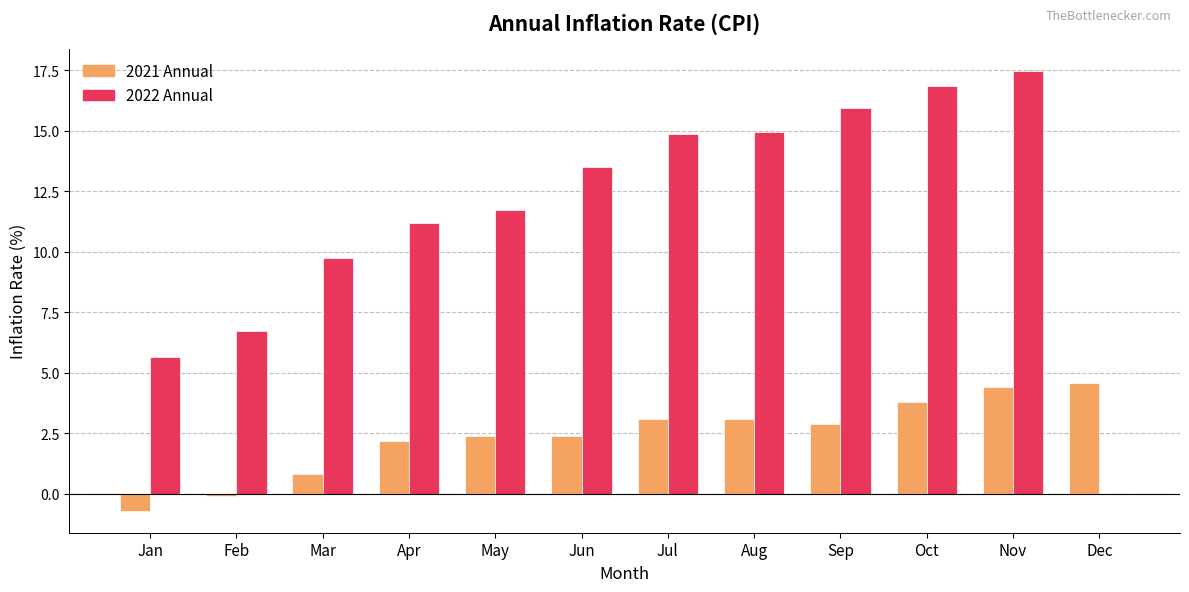

Which series has the largest total across all categories?

2022 Annual